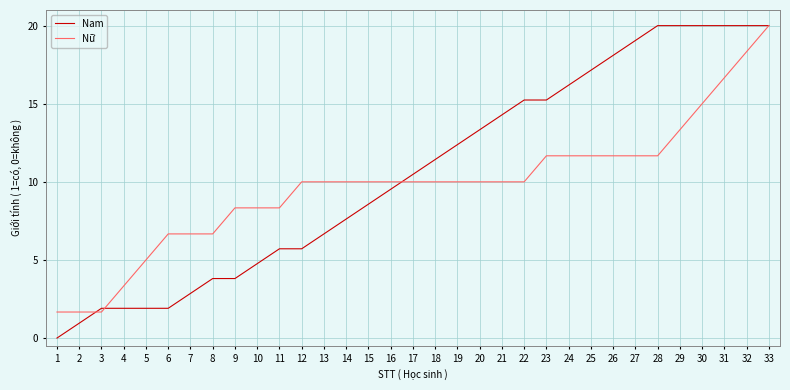

Rank the series by their average value, from lowest to highest.

Nữ, Nam